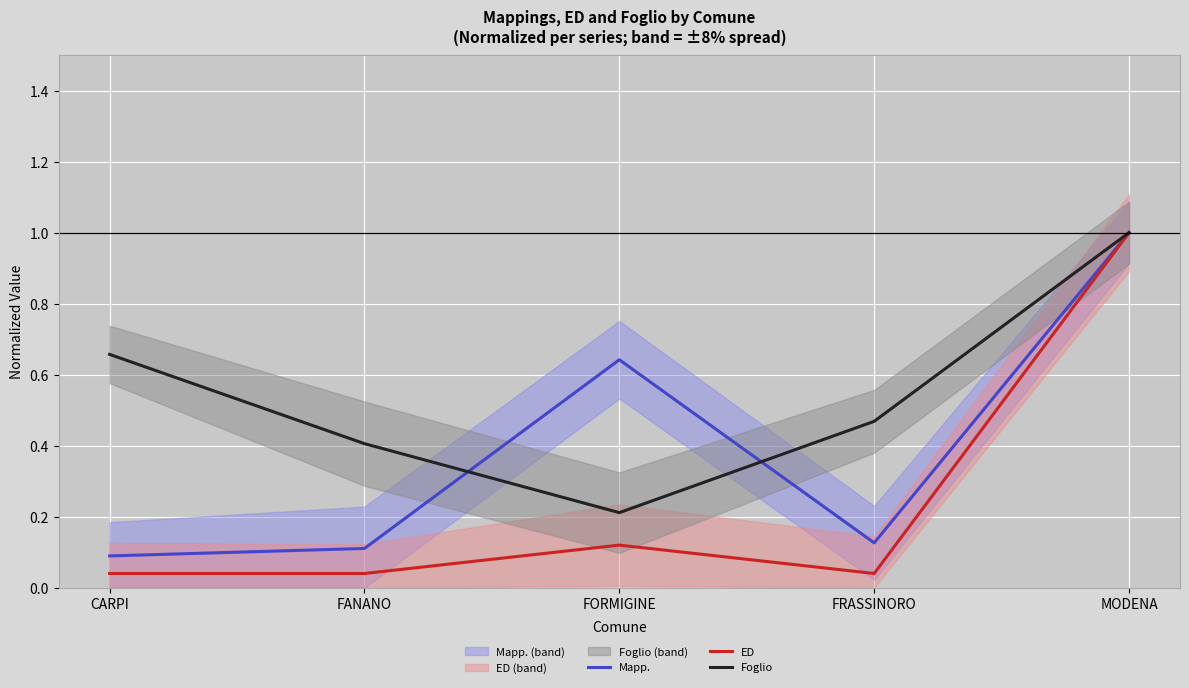

True or false: Mapp. has a value of 0.1 at FANANO.

True